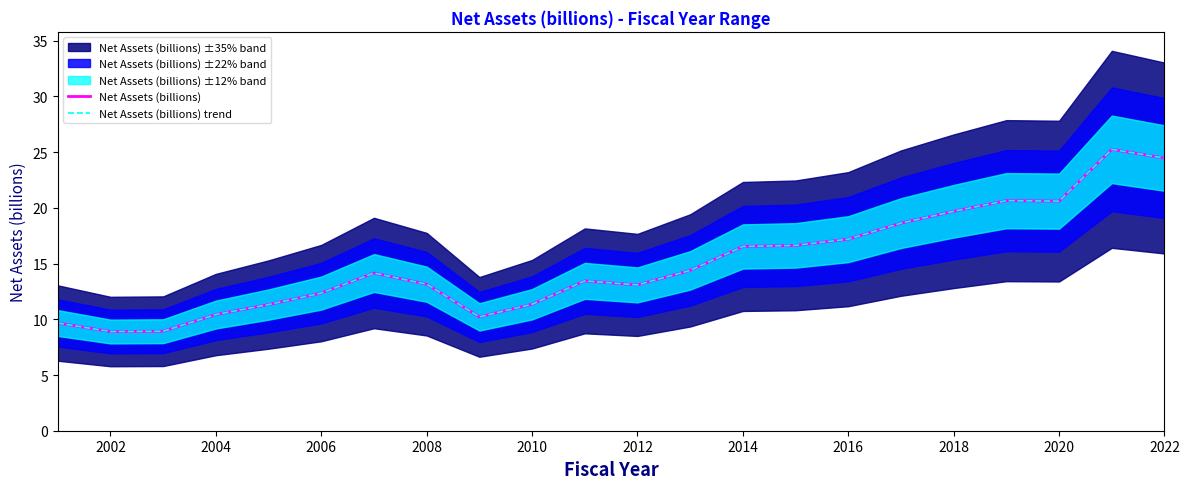

What is the difference between the maximum and minimum values in the Net Assets (billions) series?

16.4